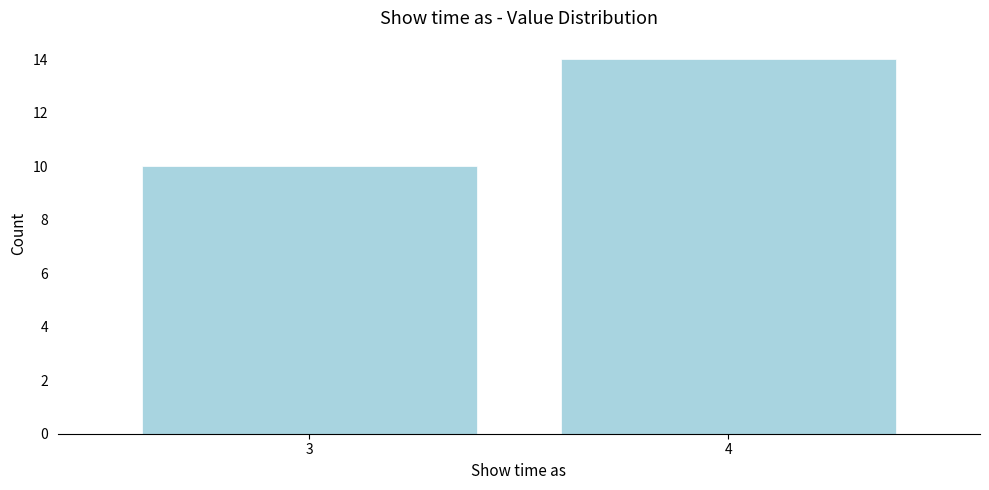

Reading left to right, list all the values displayed in this chart.

3=10	4=14